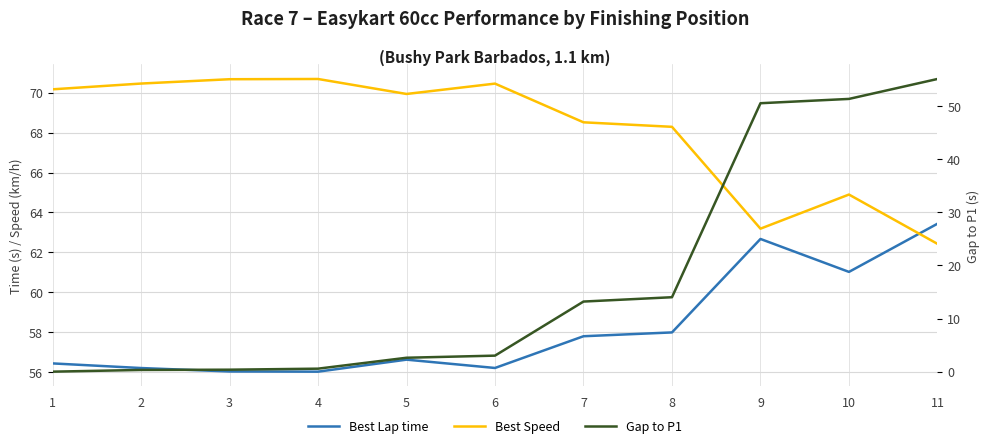

The value of Best Lap time at 1 is 56.4. True or false?

True